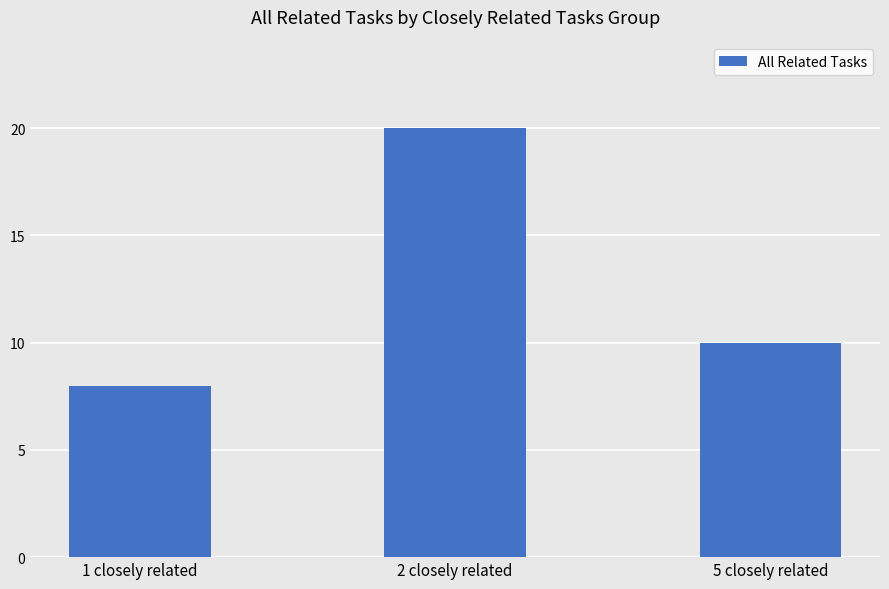

List the labels in order of value, smallest first.

1 closely related, 5 closely related, 2 closely related